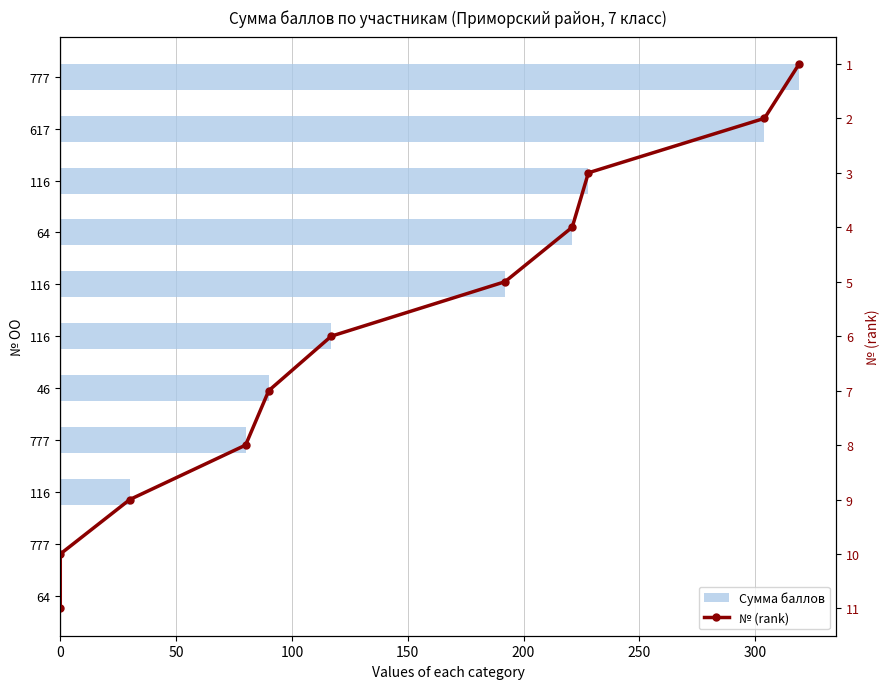

Which series has the largest total across all categories?

Сумма баллов